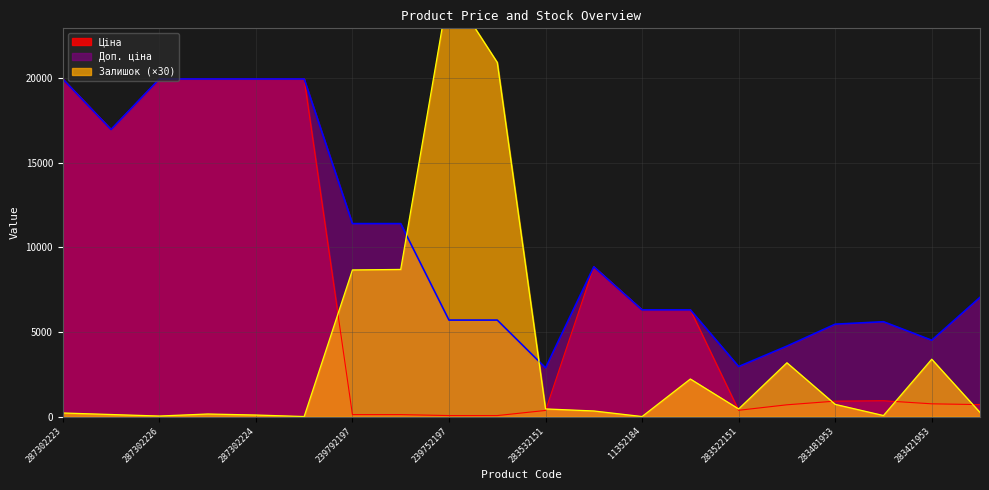

Where do Ціна and Залишок first cross each other?

287301833 and 239792197